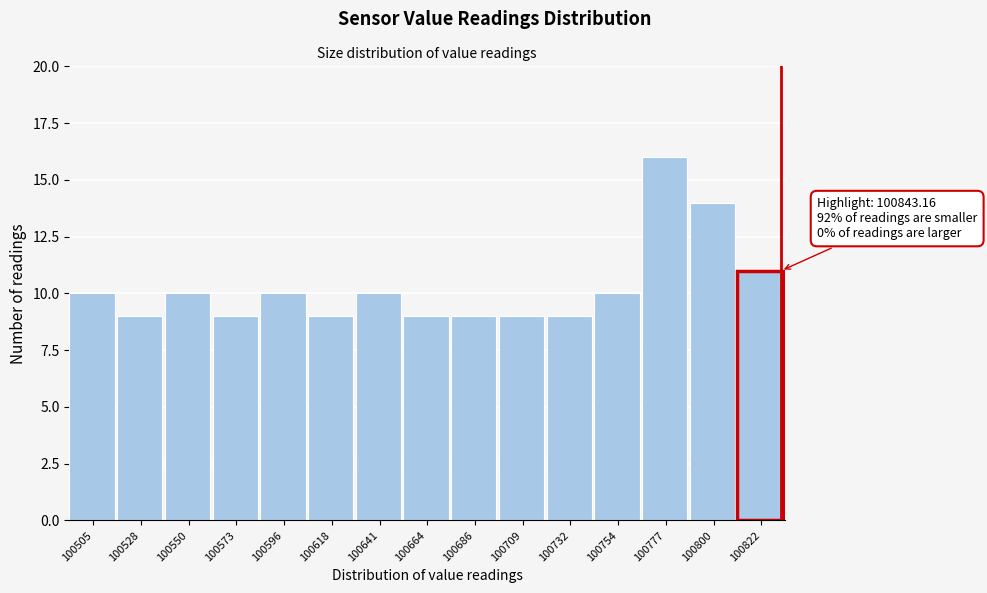

Reading left to right, extract all data points from this chart.

100505=10	100528=9	100550=10	100573=9	100596=10	100618=9	100641=10	100664=9	100686=9	100709=9	100732=9	100754=10	100777=16	100800=14	100822=11